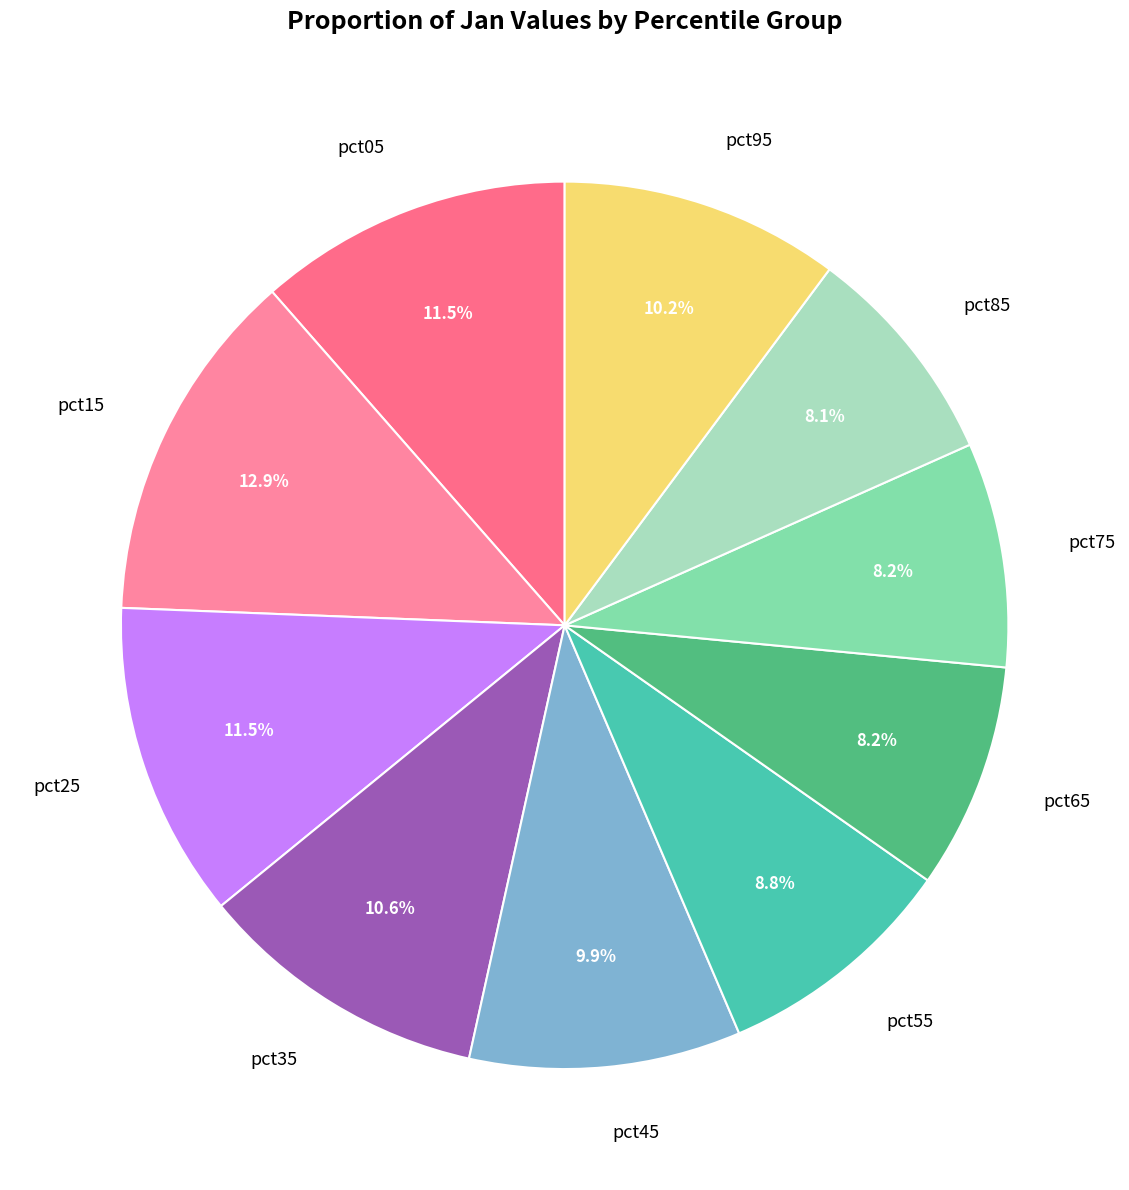

How much of the chart is everything except pct45?

90.1%